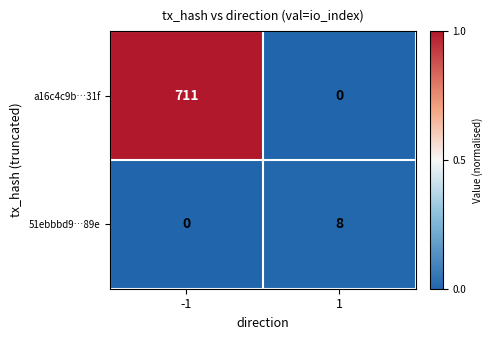

What is the average value of the a16c4c9b…31f series?

356